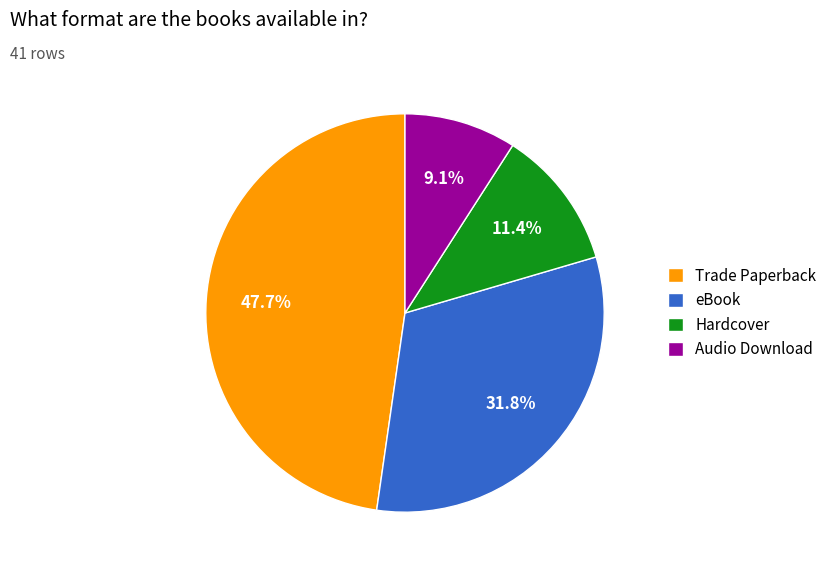

Rank the categories by value from highest to lowest.

Trade Paperback, eBook, Hardcover, Audio Download